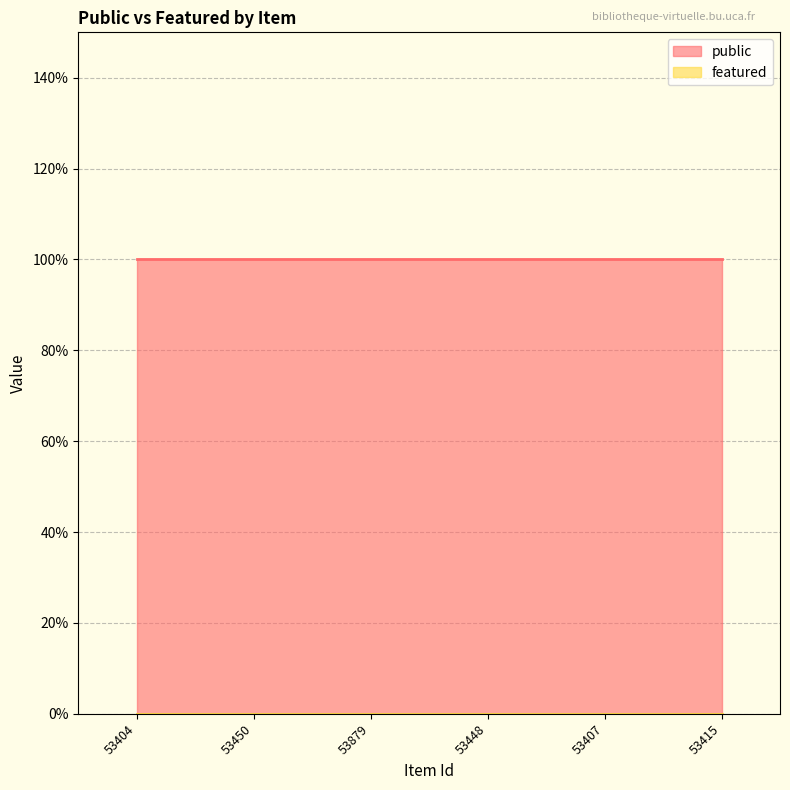

Reading left to right, extract all data points from this chart.

public: 53404=1	53450=1	53879=1	53448=1	53407=1	53415=1
featured: 53404=0	53450=0	53879=0	53448=0	53407=0	53415=0